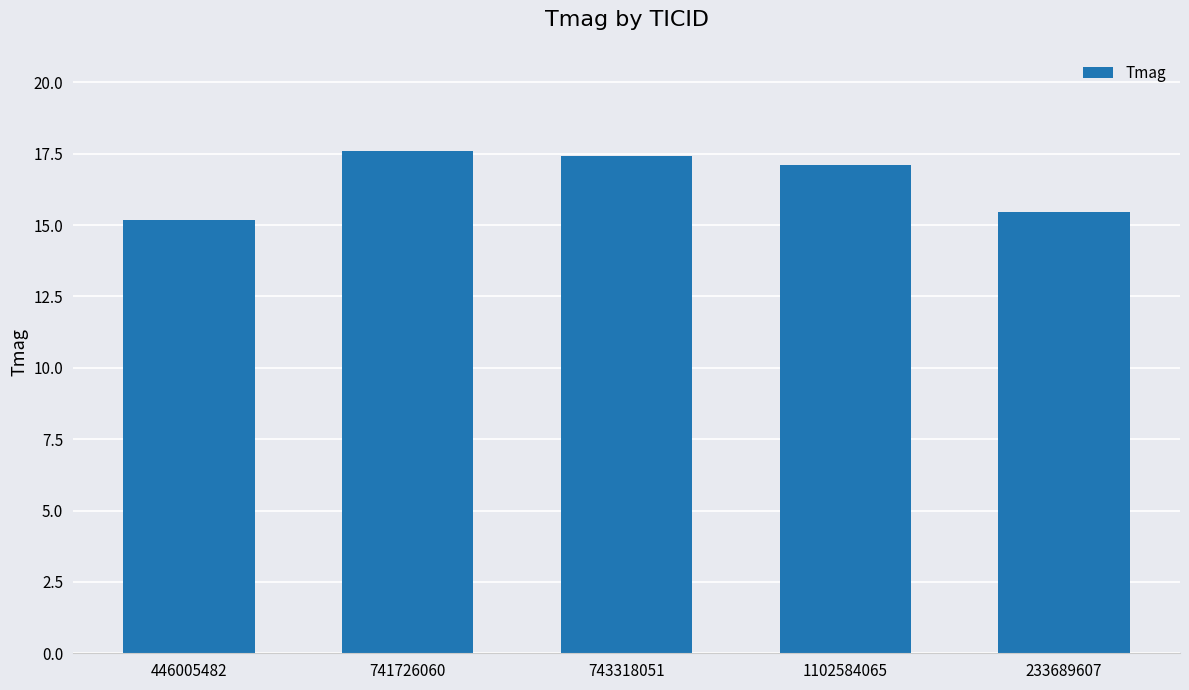

Rank the categories by value from highest to lowest.

741726060, 743318051, 1102584065, 233689607, 446005482